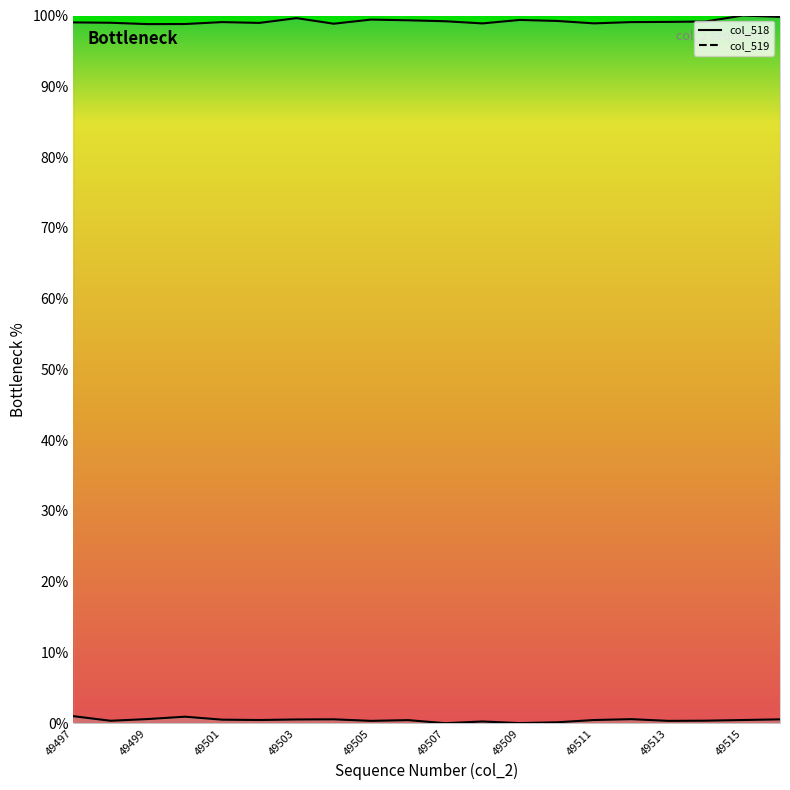

True or false: col_518 and col_519 intersect in this chart.

False